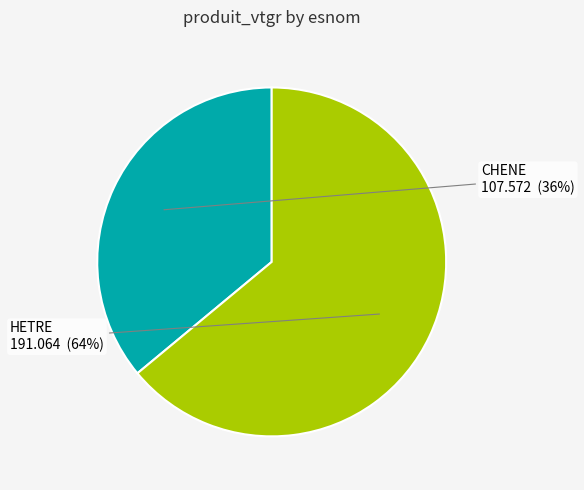

How many segments does this pie chart have?

2